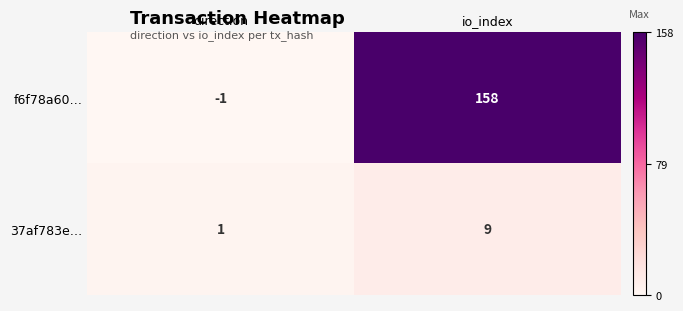

Which series has the largest total across all categories?

f6f78a60…